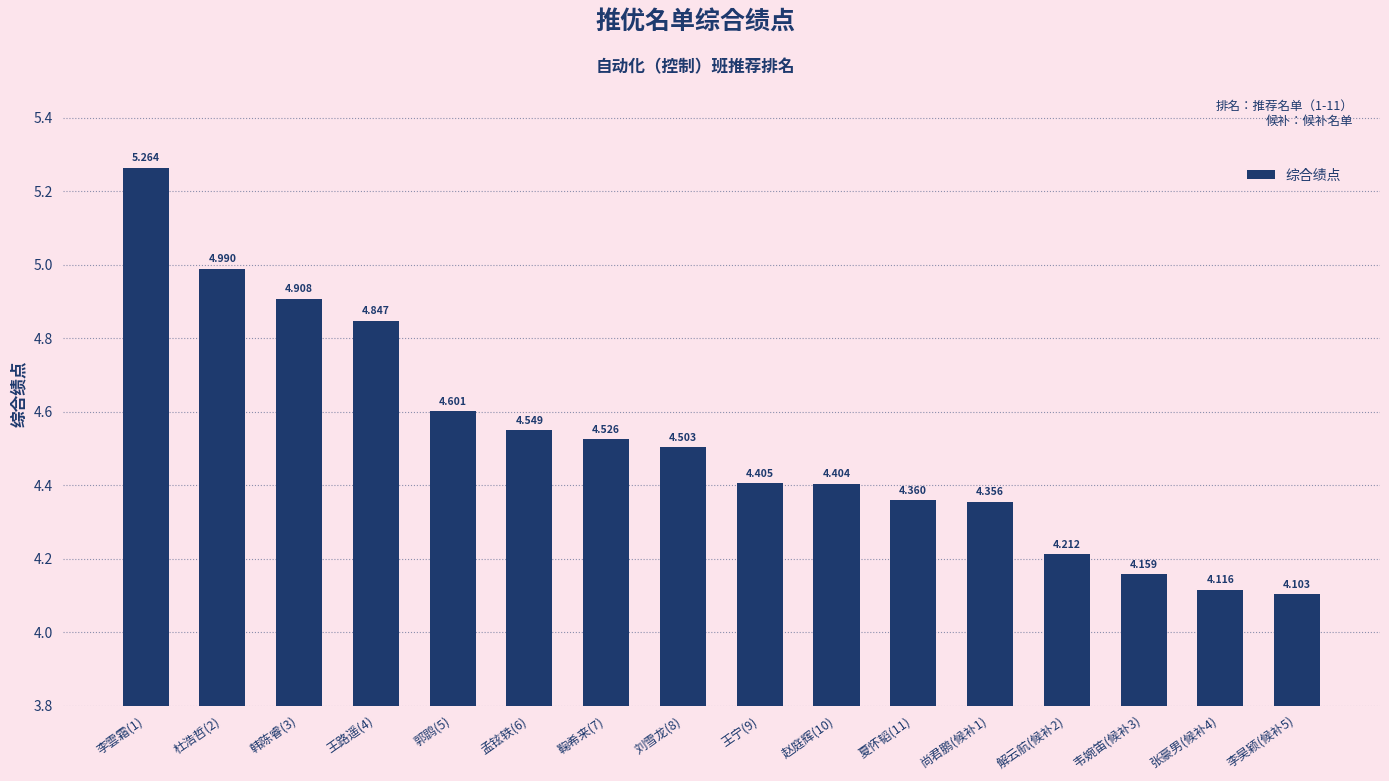

What value does the data have at 杜浩哲(2)?

5.0